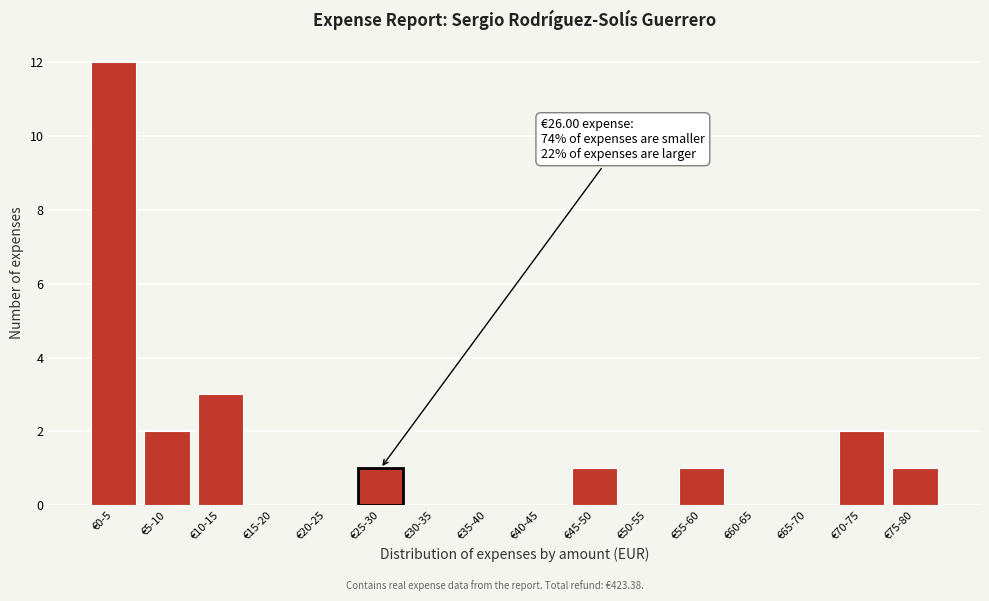

Reading left to right, transcribe all the data shown in this chart.

€0-5=12	€5-10=2	€10-15=3	€15-20=0	€20-25=0	€25-30=1	€30-35=0	€35-40=0	€40-45=0	€45-50=1	€50-55=0	€55-60=1	€60-65=0	€65-70=0	€70-75=2	€75-80=1